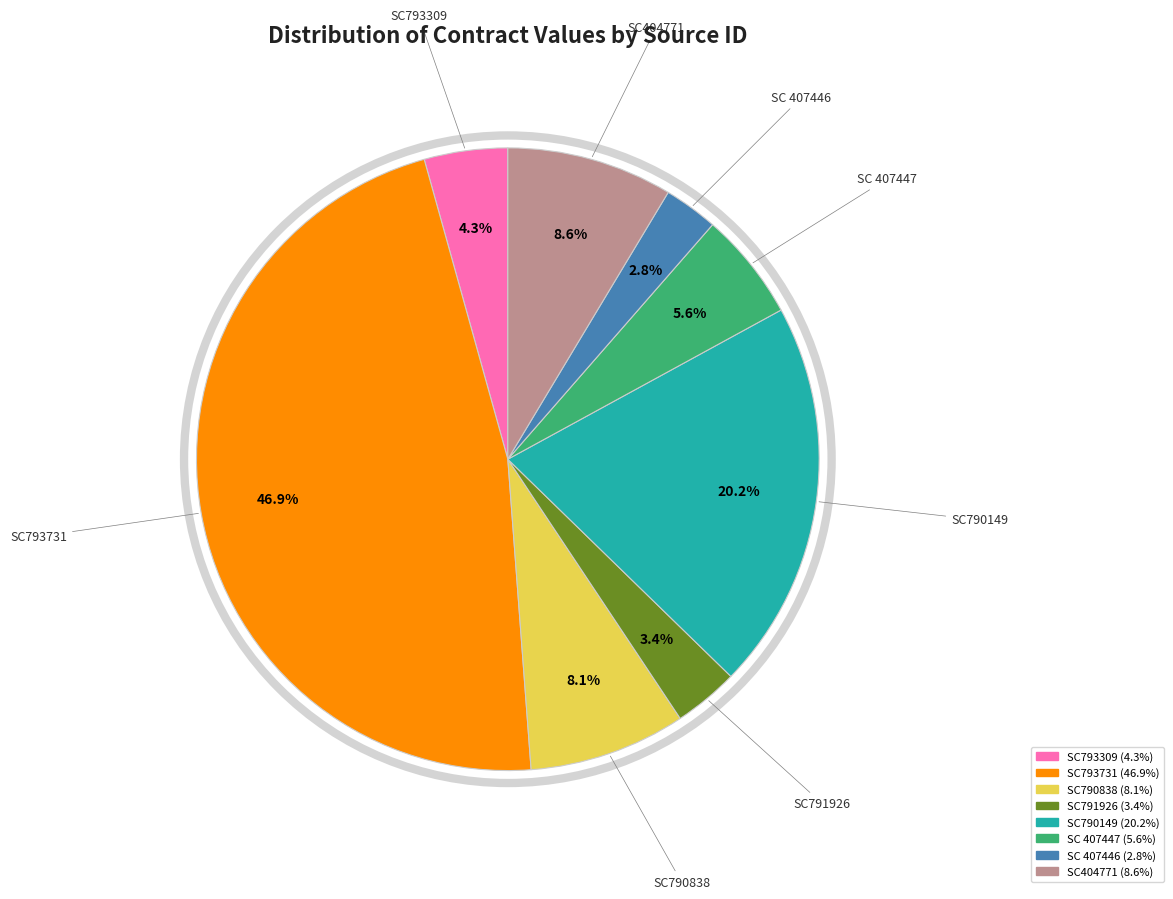

Is SC790149 the majority of the pie?

No